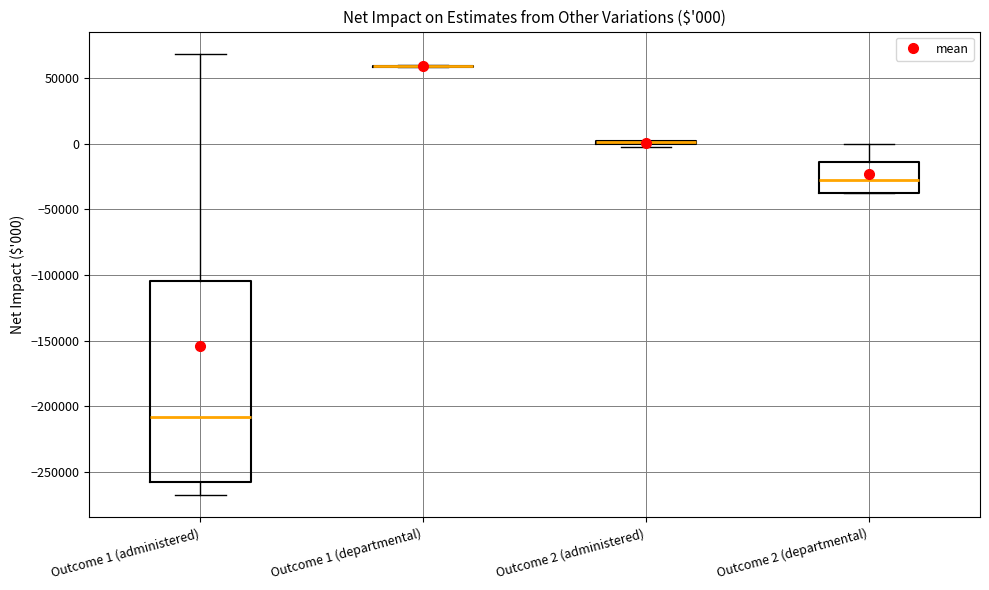

Comparing the boxes themselves (not the whiskers), which one is the tallest?

Outcome 1 (administered)